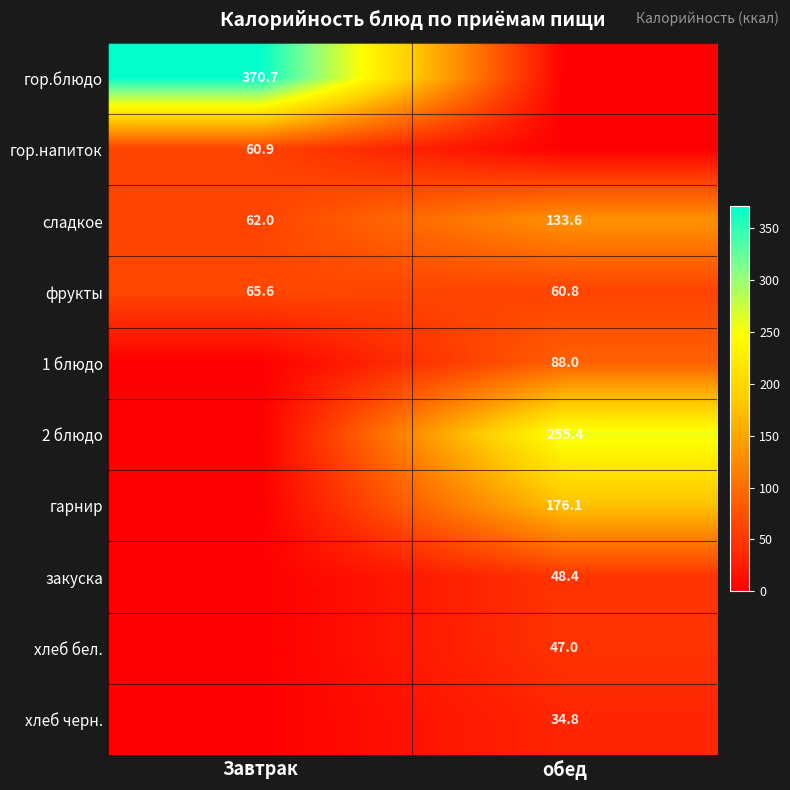

Is it true that гор.блюдо equals 370.7 at Завтрак?

True